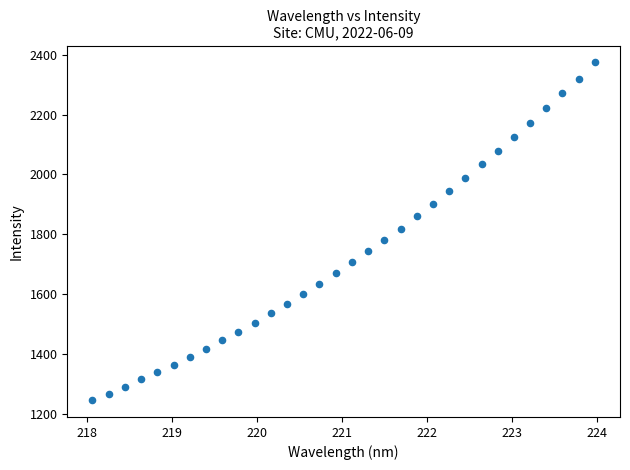

What is the range of Y values (max minus min)?

1128.0